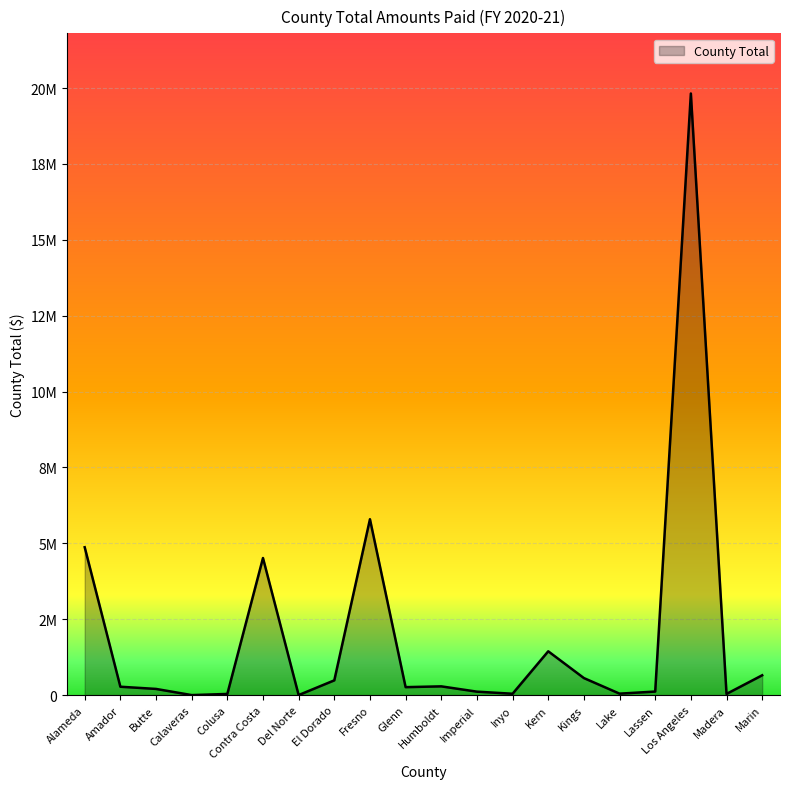

Does the chart have visible grid lines?

Yes